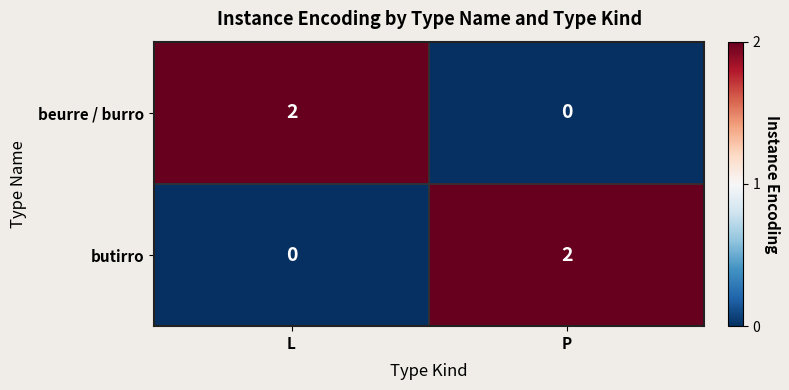

Where is butirro nearest to the value 1?

L